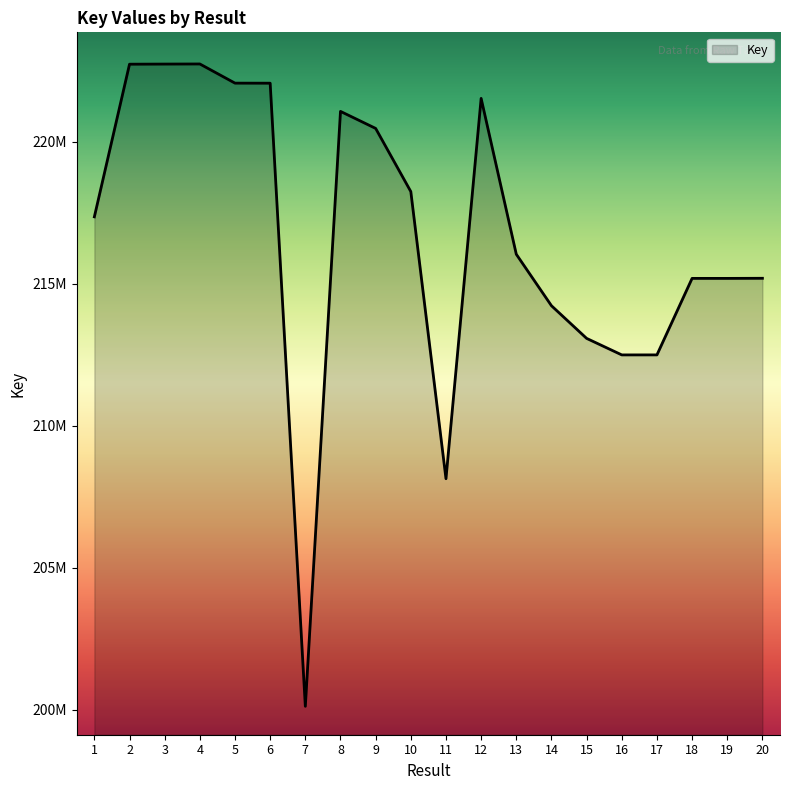

Does the chart have visible grid lines?

No